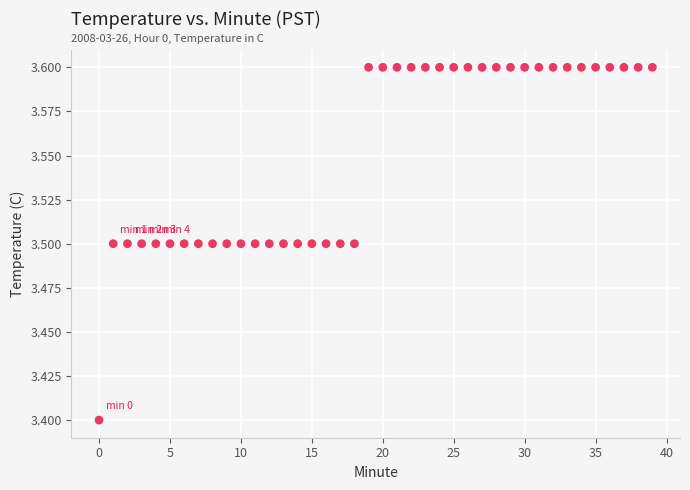

What Y value in the scatter plot is closest to 3?

3.4